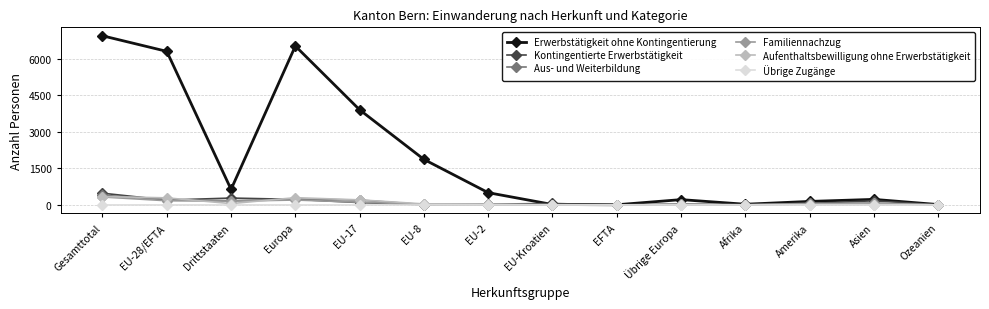

How many interior local peaks does the Erwerbstätigkeit ohne Kontingentierung series have?

3